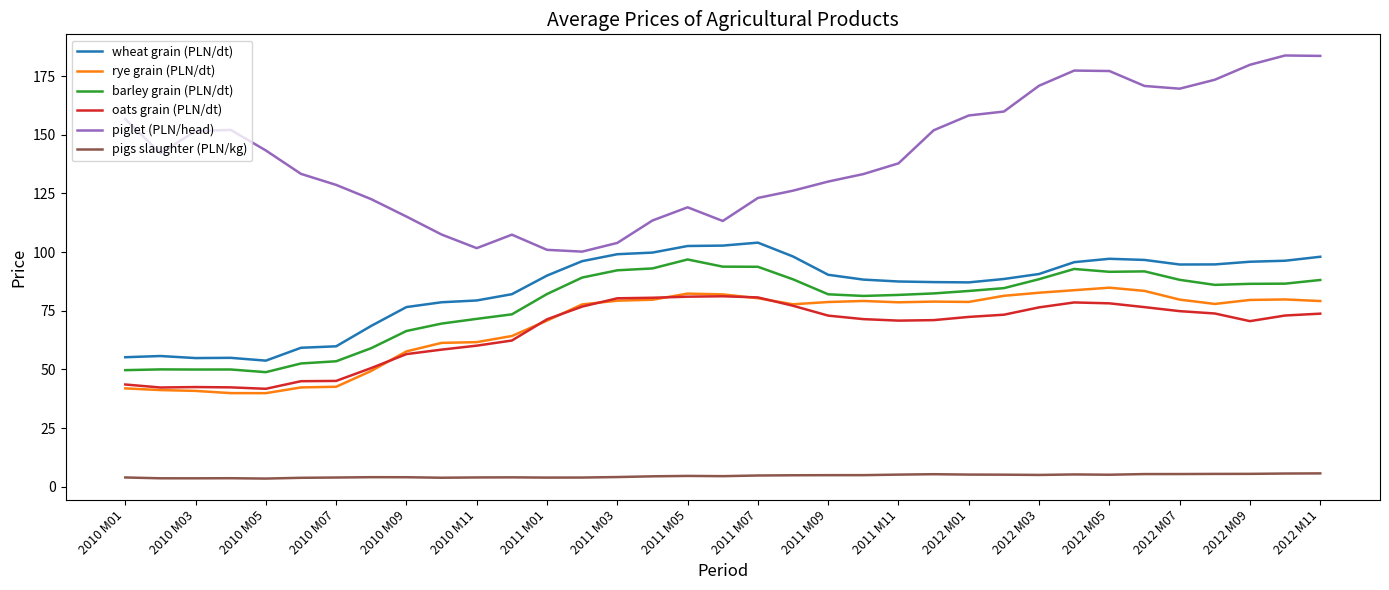

What is the minimum value for barley grain (PLN/dt)?

48.8